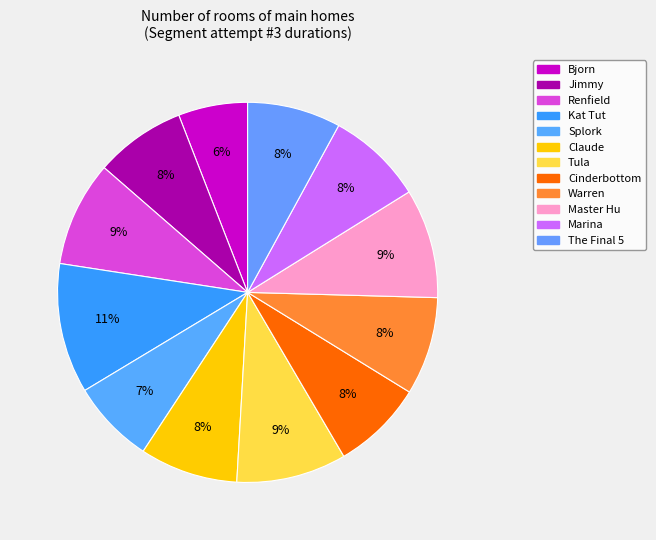

Count the number of slices in the pie.

12